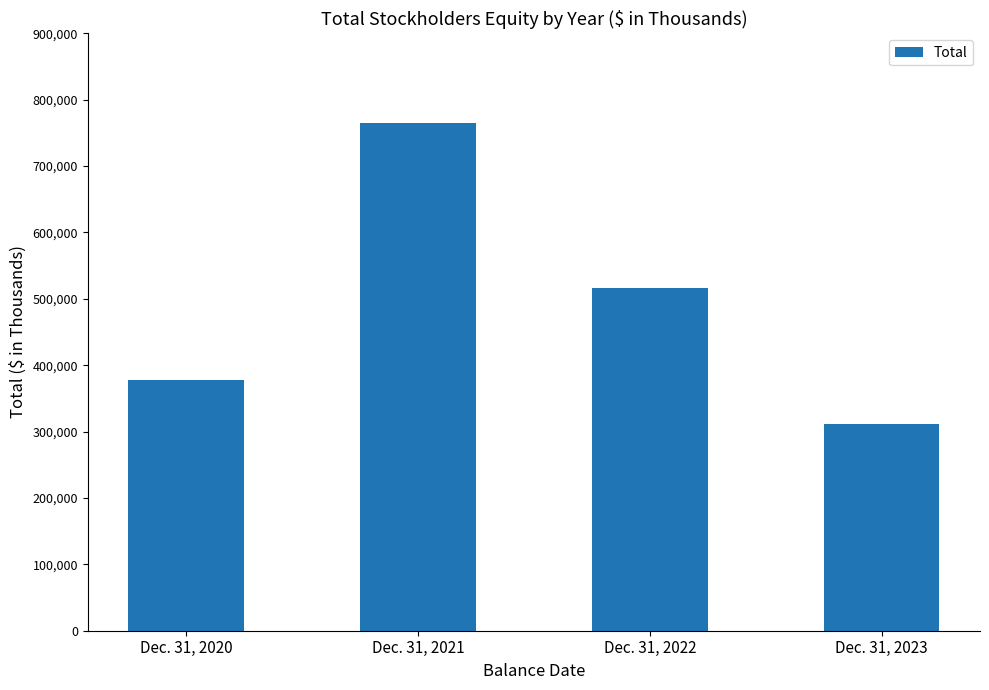

What is the difference between the values at Dec. 31, 2021 and Dec. 31, 2022?

248103